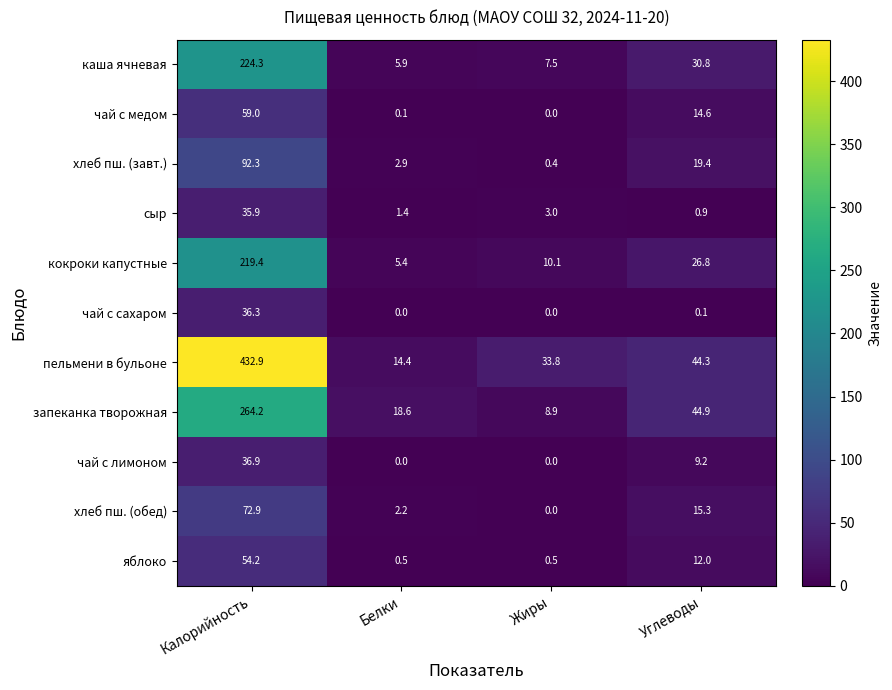

Count the number of data series in this chart.

11